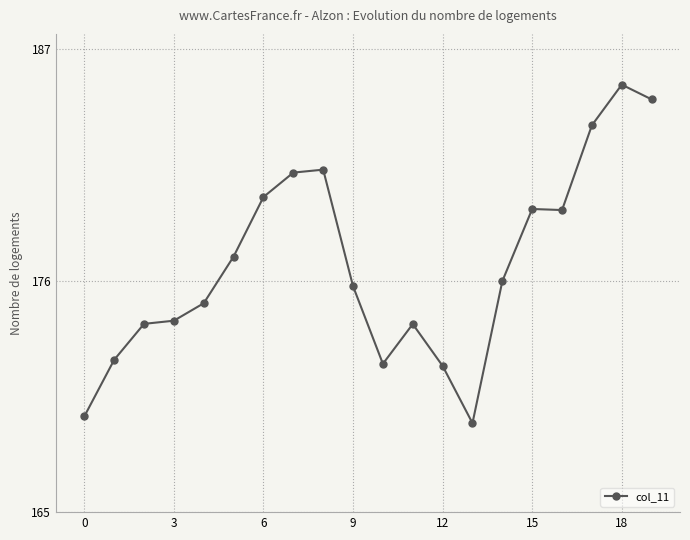

What is the value of the 14th point from the left?

169.2